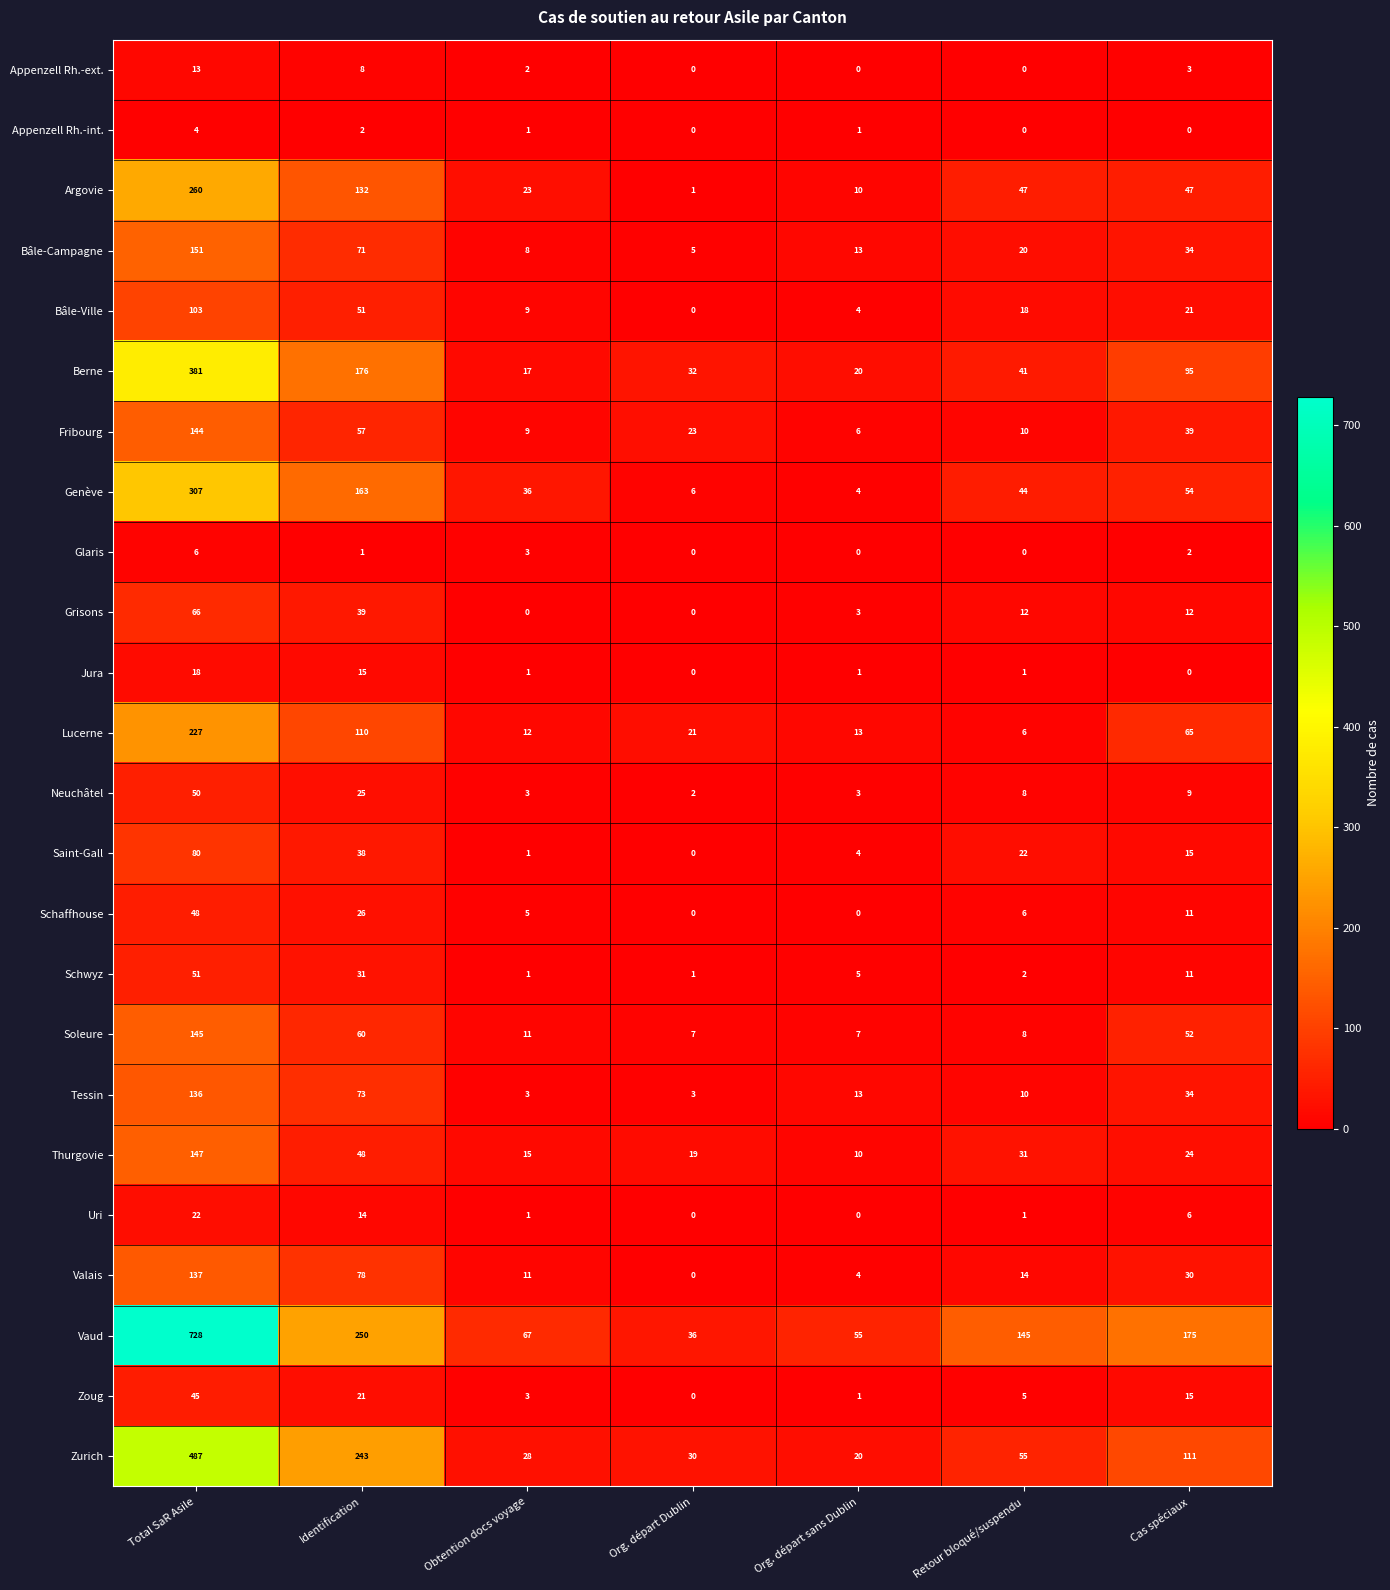

What is the spread (max minus min) of values at Retour bloqué/suspendu?

145